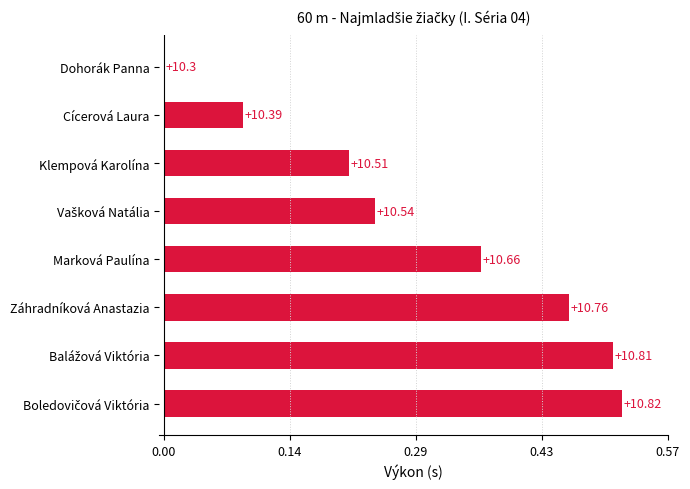

Are the bars horizontal?

Yes